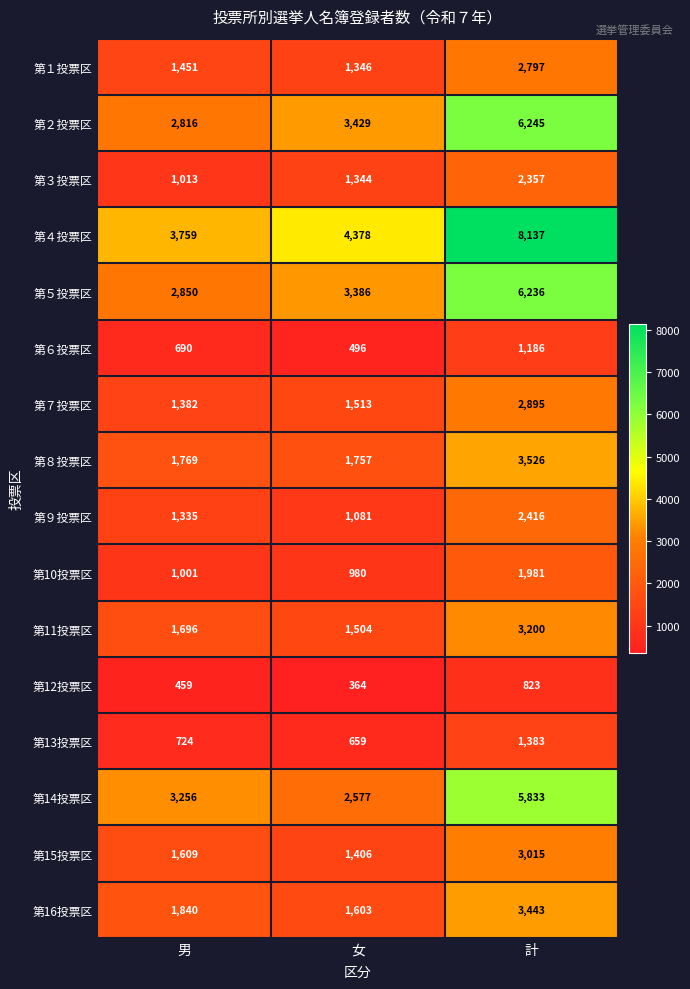

At which label is 第８投票区 closest to 2641?

男